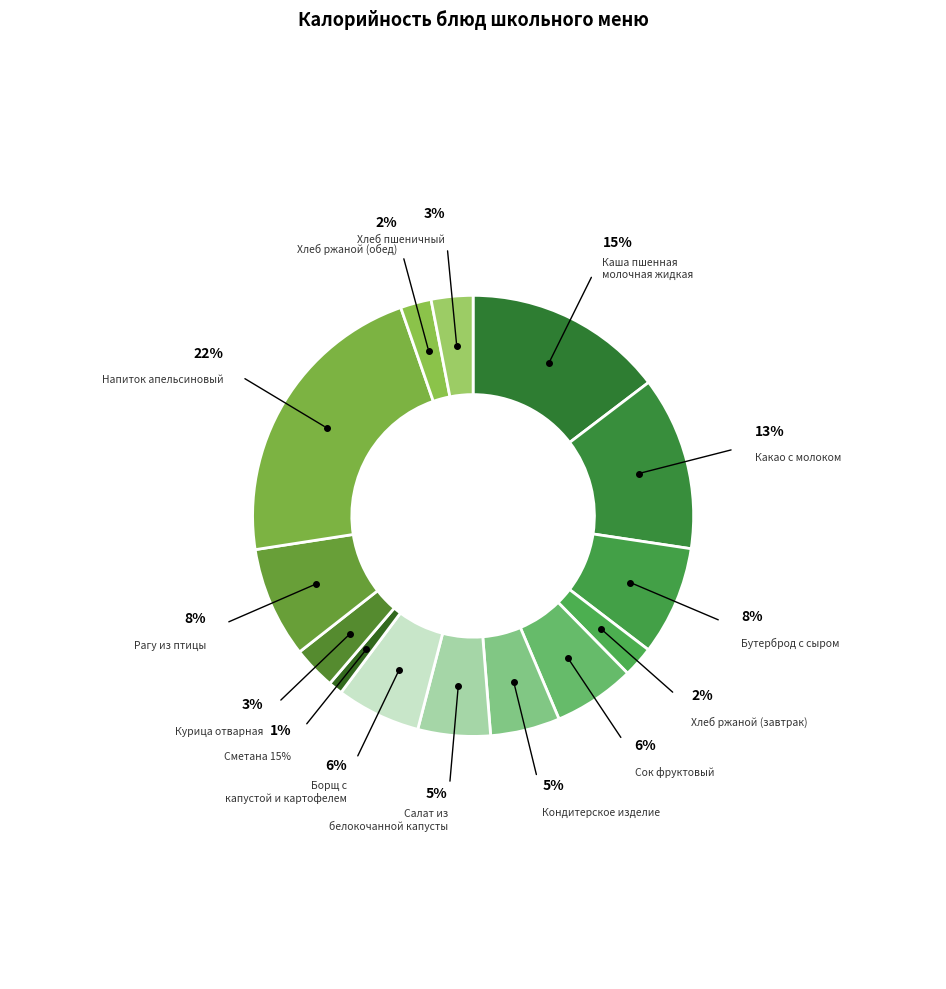

Between Сметана 15% and Бутерброд с сыром, which is larger?

Бутерброд с сыром